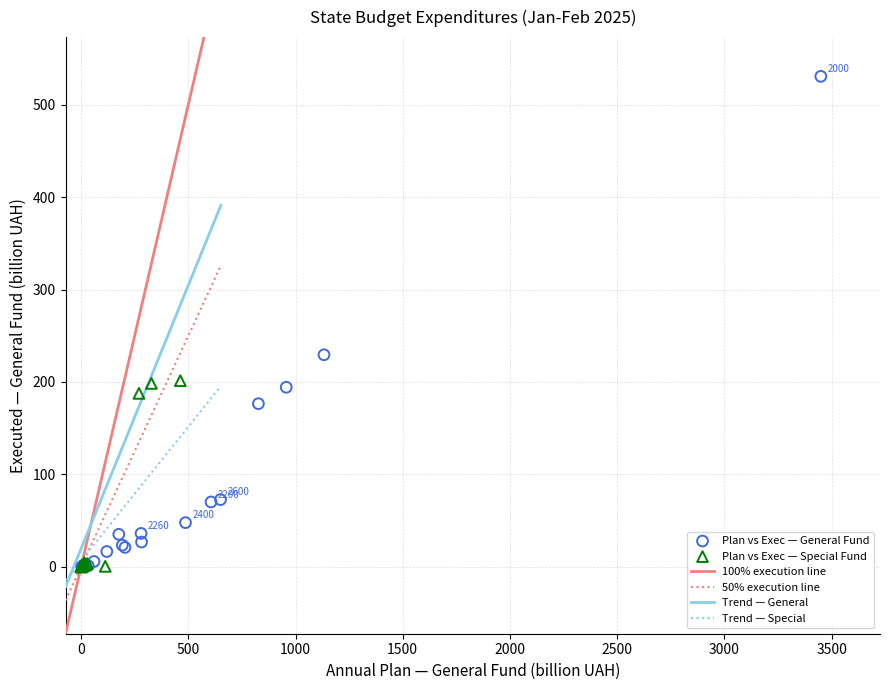

Which series has the widest spread of Y values?

Plan vs Exec — General Fund